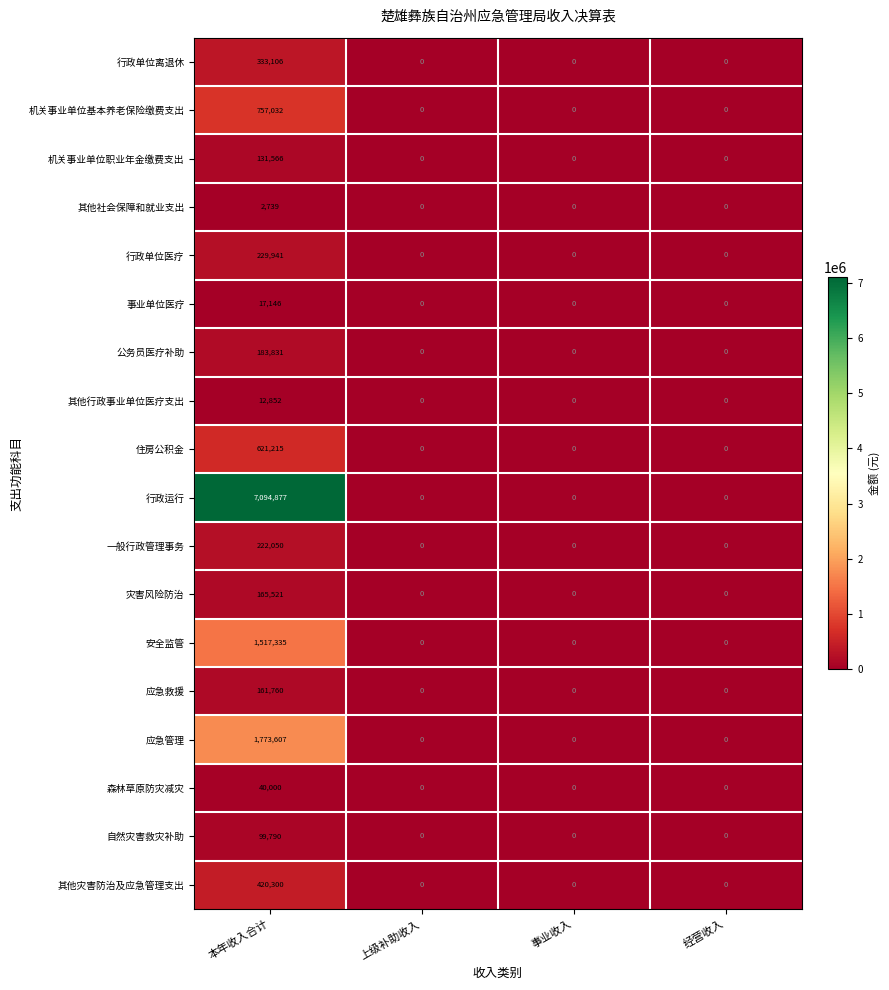

Which series has the largest range (max minus min)?

行政运行